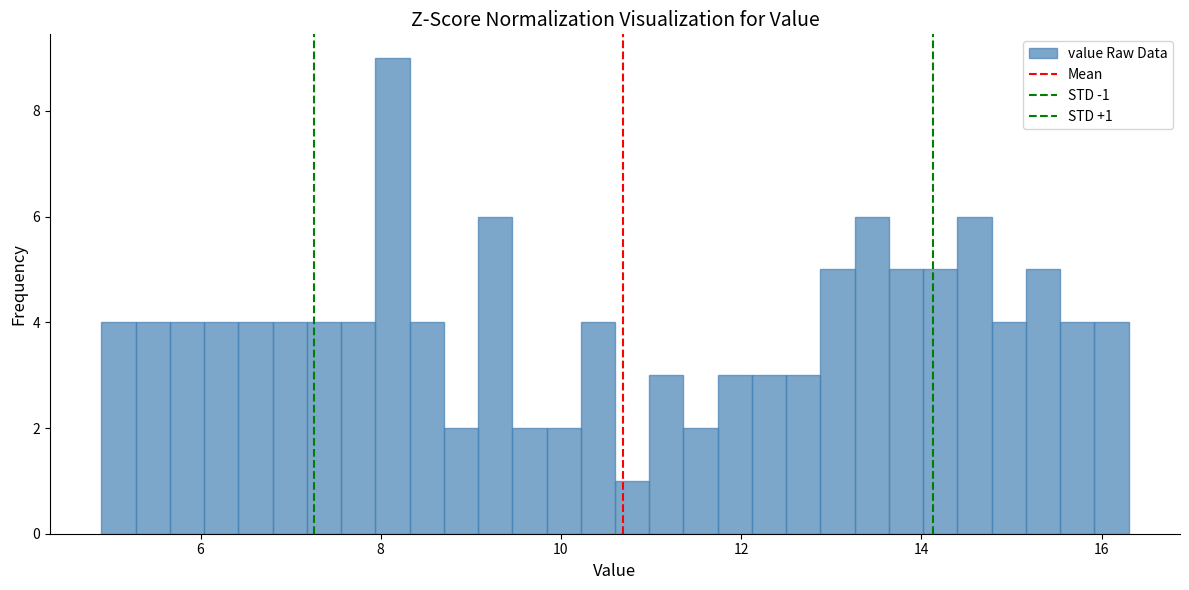

Around what value on the x-axis is the tallest bar? Give the approximate position of its centre, as read against the axis.

8.2